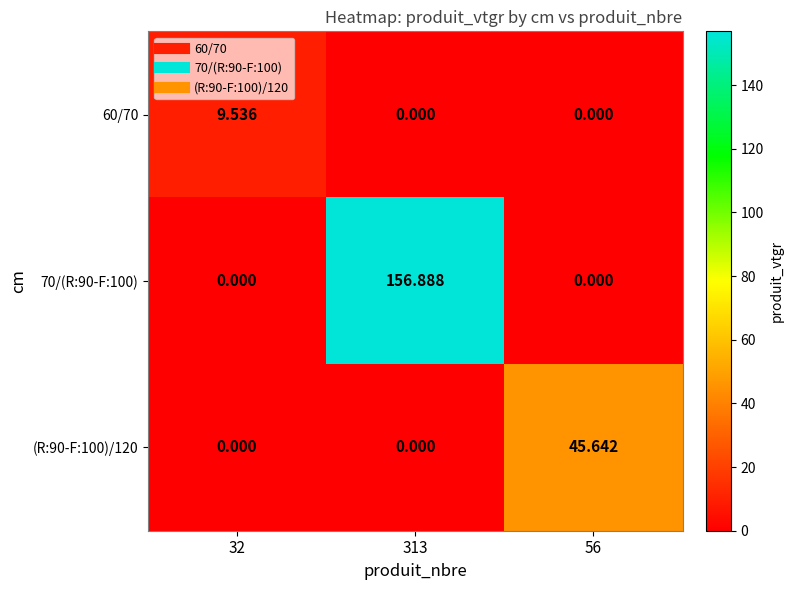

What is the total value across all series at 313?

156.9